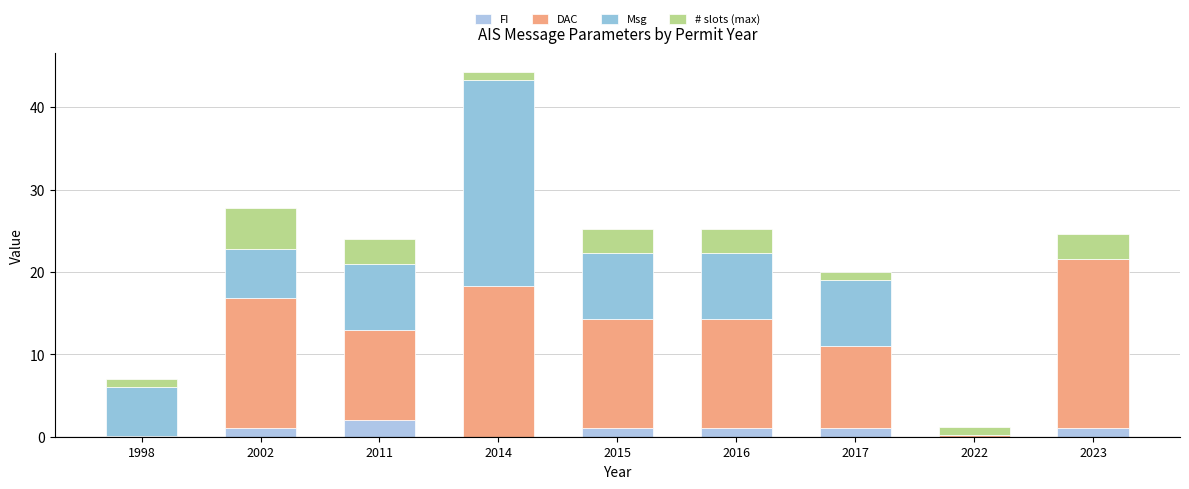

At which category is the sum across all series the highest?

2014